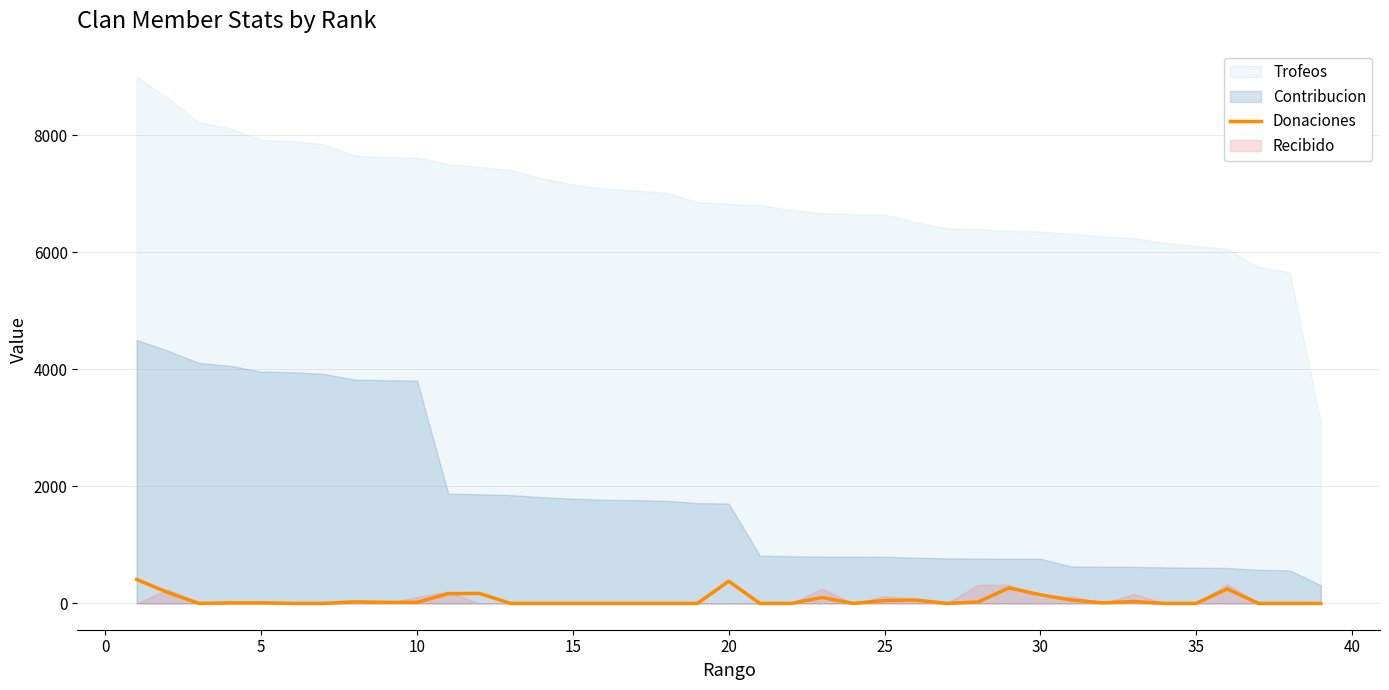

Does the chart display data point markers on the line(s)?

No